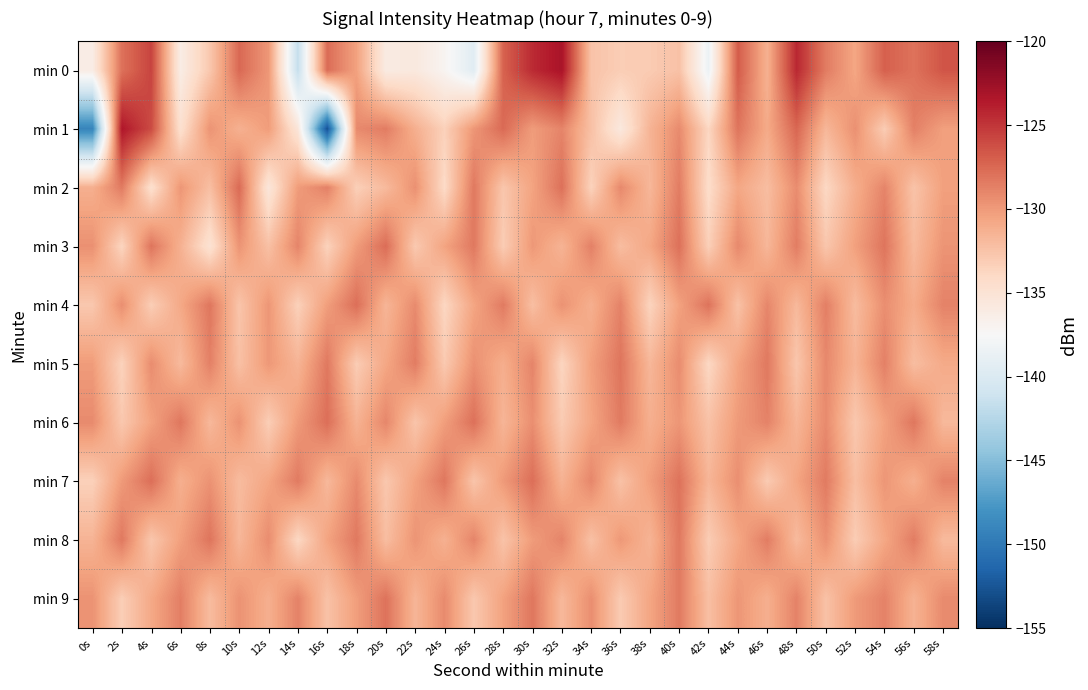

Reading left to right, transcribe all the data shown in this chart.

min 0: 0s=-136.1	2s=-127.9	4s=-125.7	6s=-136.2	8s=-132.8	10s=-127.5	12s=-129.8	14s=-141.7	16s=-127.7	18s=-130.4	20s=-136.0	22s=-135.7	24s=-137.1	26s=-139.5	28s=-127.2	30s=-124.4	32s=-123.1	34s=-132.5	36s=-133.1	38s=-133.0	40s=-132.4	42s=-138.5	44s=-126.8	46s=-131.3	48s=-124.3	50s=-128.5	52s=-130.7	54s=-127.1	56s=-128.0	58s=-126.5
min 1: 0s=-149.0	2s=-123.4	4s=-126.1	6s=-134.6	8s=-129.7	10s=-131.3	12s=-130.1	14s=-135.3	16s=-152.8	18s=-129.2	20s=-128.5	22s=-131.2	24s=-133.4	26s=-129.8	28s=-127.6	30s=-130.1	32s=-128.9	34s=-132.3	36s=-135.7	38s=-131.5	40s=-129.2	42s=-133.8	44s=-128.1	46s=-130.9	48s=-127.4	50s=-131.7	52s=-129.5	54s=-133.1	56s=-128.7	58s=-130.3
min 2: 0s=-131.2	2s=-128.4	4s=-134.6	6s=-129.8	8s=-132.2	10s=-127.6	12s=-135.4	14s=-130.1	16s=-128.7	18s=-133.3	20s=-131.9	22s=-129.5	24s=-134.1	26s=-128.3	28s=-132.7	30s=-130.5	32s=-127.9	34s=-133.5	36s=-129.1	38s=-131.7	40s=-128.5	42s=-134.3	44s=-130.7	46s=-132.1	48s=-129.3	50s=-133.9	52s=-131.1	54s=-128.9	56s=-132.5	58s=-130.3
min 3: 0s=-129.5	2s=-133.7	4s=-128.1	6s=-131.3	8s=-134.9	10s=-129.7	12s=-132.3	14s=-128.9	16s=-133.5	18s=-130.1	20s=-127.7	22s=-132.9	24s=-130.5	26s=-128.3	28s=-133.1	30s=-129.9	32s=-131.5	34s=-128.7	36s=-132.1	38s=-130.7	40s=-127.9	42s=-133.3	44s=-129.1	46s=-131.7	48s=-128.5	50s=-132.7	52s=-130.3	54s=-128.1	56s=-131.9	58s=-129.7
min 4: 0s=-132.8	2s=-129.4	4s=-133.2	6s=-130.8	8s=-128.2	10s=-132.6	12s=-129.8	14s=-133.4	16s=-130.2	18s=-127.8	20s=-131.6	22s=-129.2	24s=-133.8	26s=-130.6	28s=-128.4	30s=-132.2	32s=-129.6	34s=-131.2	36s=-128.8	38s=-133.6	40s=-130.4	42s=-128.0	44s=-132.4	46s=-129.0	48s=-131.8	50s=-128.6	52s=-132.0	54s=-129.4	56s=-131.0	58s=-128.8
min 5: 0s=-130.1	2s=-133.5	4s=-129.3	6s=-131.9	8s=-128.7	10s=-132.3	12s=-129.9	14s=-131.5	16s=-128.3	18s=-133.1	20s=-130.7	22s=-128.5	24s=-132.9	26s=-129.5	28s=-131.1	30s=-128.9	32s=-133.7	34s=-130.3	36s=-128.1	38s=-131.7	40s=-129.3	42s=-133.9	44s=-130.5	46s=-128.3	48s=-132.7	50s=-129.1	52s=-131.5	54s=-128.7	56s=-132.1	58s=-130.9
min 6: 0s=-129.2	2s=-132.8	4s=-130.4	6s=-128.2	8s=-131.8	10s=-129.6	12s=-133.2	14s=-130.0	16s=-127.8	18s=-131.4	20s=-129.0	22s=-132.6	24s=-130.2	26s=-127.9	28s=-131.6	30s=-129.4	32s=-133.0	34s=-130.6	36s=-128.4	38s=-131.2	40s=-129.8	42s=-132.4	44s=-130.0	46s=-128.8	48s=-131.6	50s=-129.2	52s=-132.8	54s=-130.4	56s=-128.2	58s=-131.8
min 7: 0s=-133.4	2s=-130.0	4s=-127.8	6s=-131.2	8s=-129.6	10s=-132.0	12s=-130.6	14s=-128.4	16s=-131.8	18s=-129.2	20s=-132.8	22s=-130.4	24s=-128.2	26s=-132.6	28s=-130.0	30s=-127.8	32s=-131.4	34s=-129.0	36s=-132.4	38s=-130.2	40s=-128.0	42s=-131.6	44s=-129.4	46s=-133.0	48s=-130.6	50s=-128.4	52s=-132.2	54s=-129.8	56s=-131.2	58s=-128.8
min 8: 0s=-131.5	2s=-128.3	4s=-132.7	6s=-130.3	8s=-128.1	10s=-131.7	12s=-129.3	14s=-133.9	16s=-130.5	18s=-128.3	20s=-132.1	22s=-129.7	24s=-131.3	26s=-128.9	28s=-132.5	30s=-130.1	32s=-128.9	34s=-132.3	36s=-129.9	38s=-131.5	40s=-128.3	42s=-133.1	44s=-130.7	46s=-128.5	48s=-131.9	50s=-129.5	52s=-133.1	54s=-130.7	56s=-128.5	58s=-131.9
min 9: 0s=-129.6	2s=-133.2	4s=-130.8	6s=-128.6	8s=-132.0	10s=-129.6	12s=-131.2	14s=-128.8	16s=-132.4	18s=-130.2	20s=-128.0	22s=-131.6	24s=-129.2	26s=-132.8	28s=-130.4	30s=-128.2	32s=-131.8	34s=-129.4	36s=-133.0	38s=-130.6	40s=-128.4	42s=-132.2	44s=-129.8	46s=-131.2	48s=-128.8	50s=-132.4	52s=-130.0	54s=-128.8	56s=-131.4	58s=-129.2